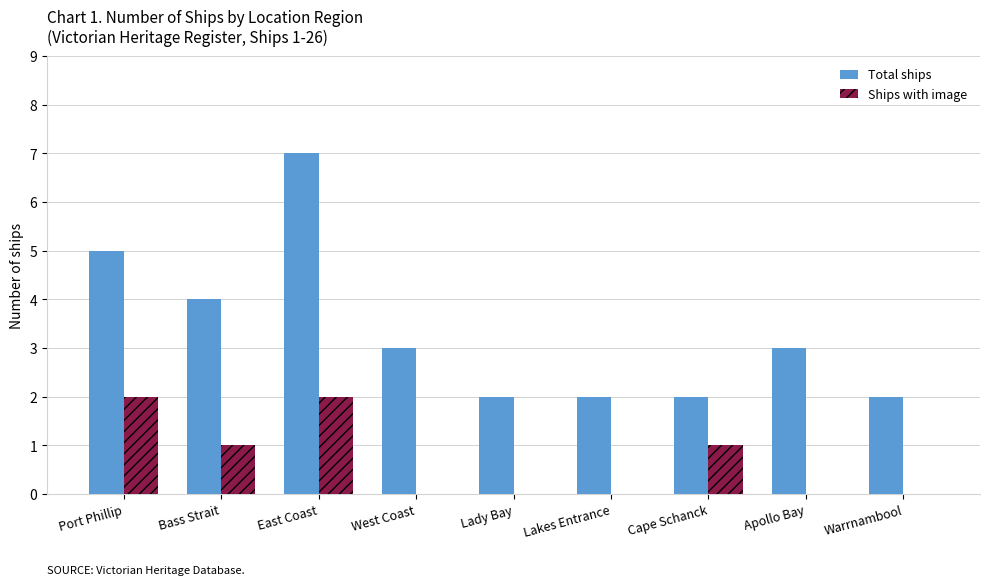

What is the highest value of the Total ships series?

7